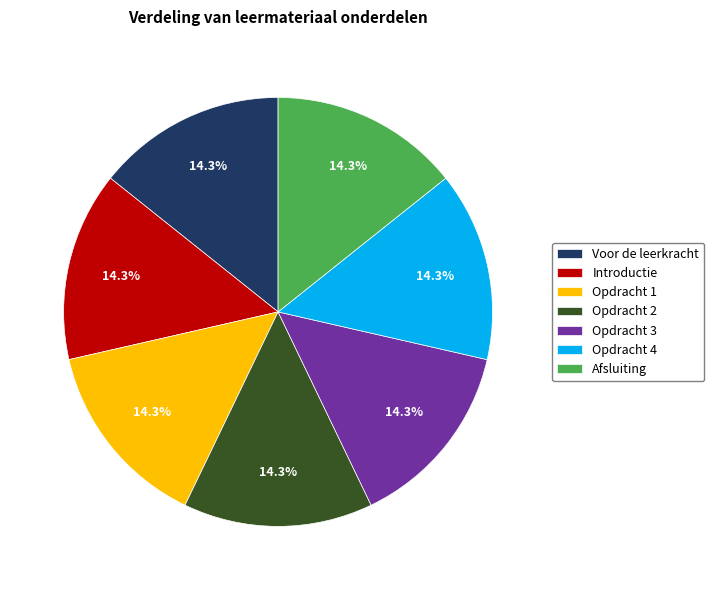

What percentage is the Opdracht 3 slice, to the nearest percent?

14%